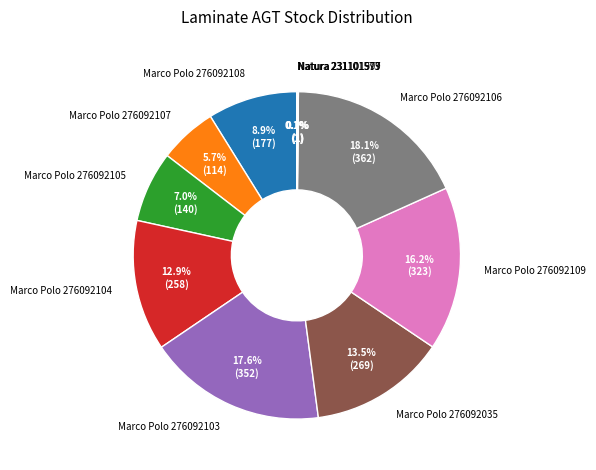

Which category has the biggest portion of the pie?

Marco Polo 276092106